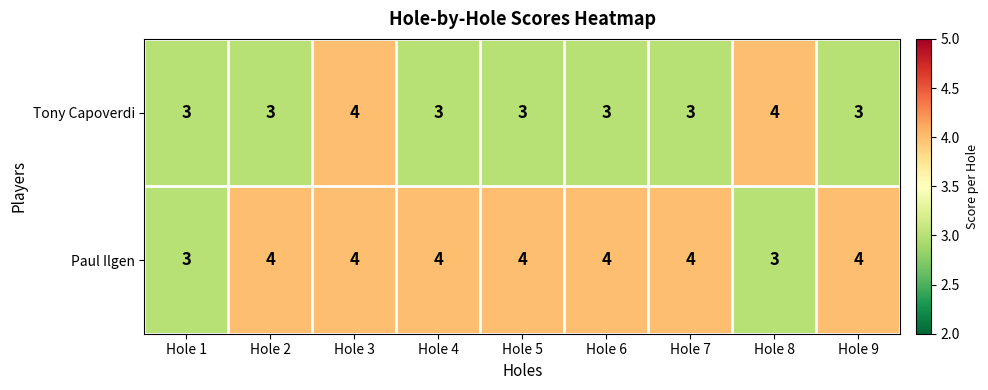

Reading left to right, what are all the values shown in this chart?

Tony Capoverdi: Hole 1=3	Hole 2=3	Hole 3=4	Hole 4=3	Hole 5=3	Hole 6=3	Hole 7=3	Hole 8=4	Hole 9=3
Paul Ilgen: Hole 1=3	Hole 2=4	Hole 3=4	Hole 4=4	Hole 5=4	Hole 6=4	Hole 7=4	Hole 8=3	Hole 9=4